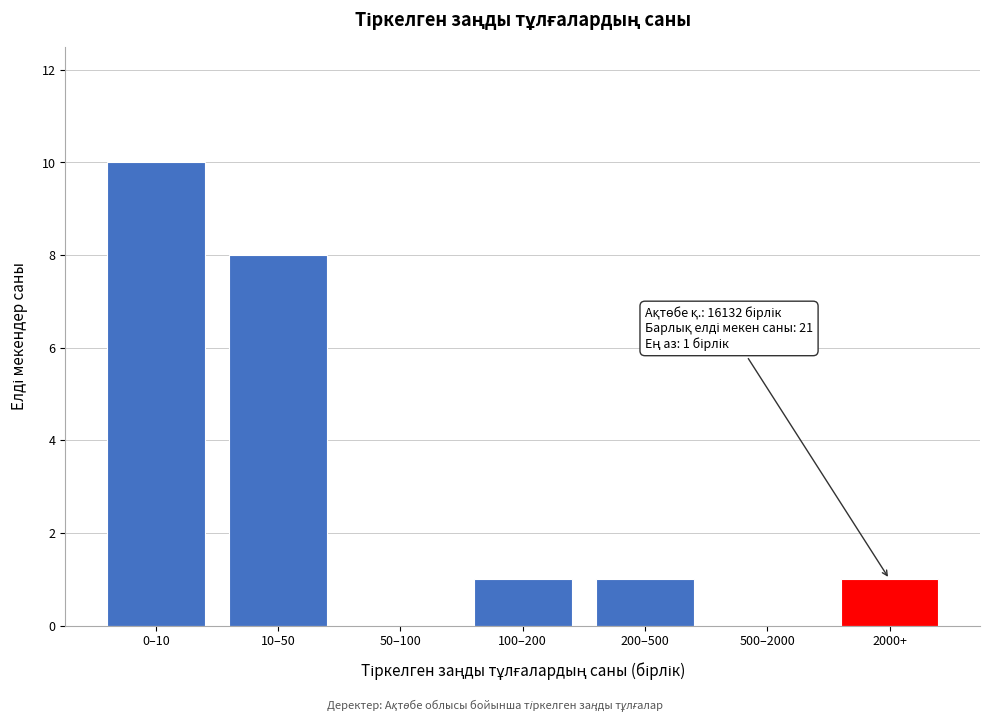

Reading left to right, extract all data points from this chart.

0–10=10	10–50=8	50–100=0	100–200=1	200–500=1	500–2000=0	2000+=1